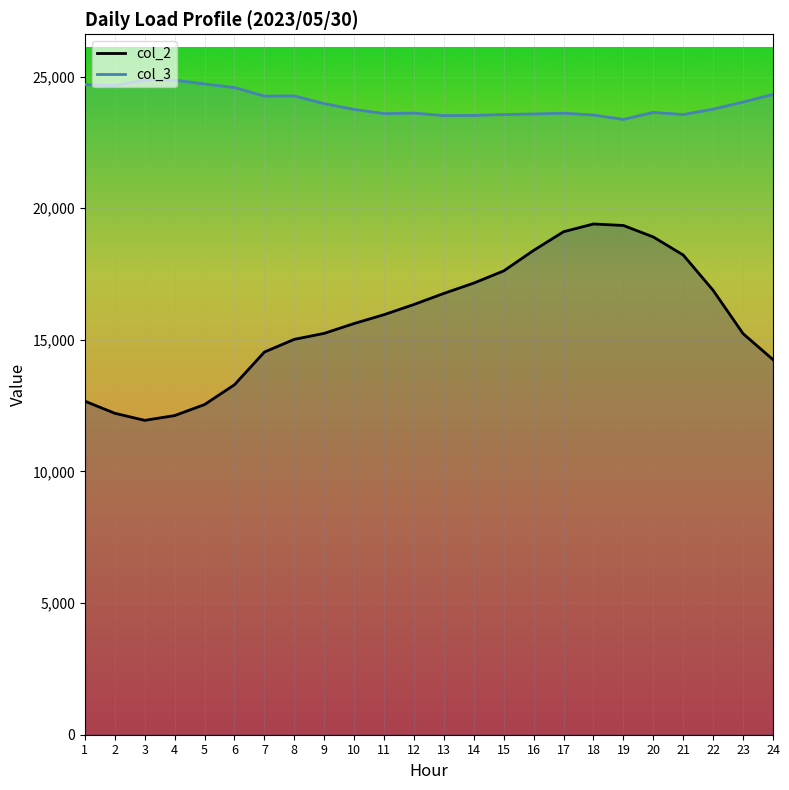

What is the difference between the maximum and minimum values in the col_2 series?

7460